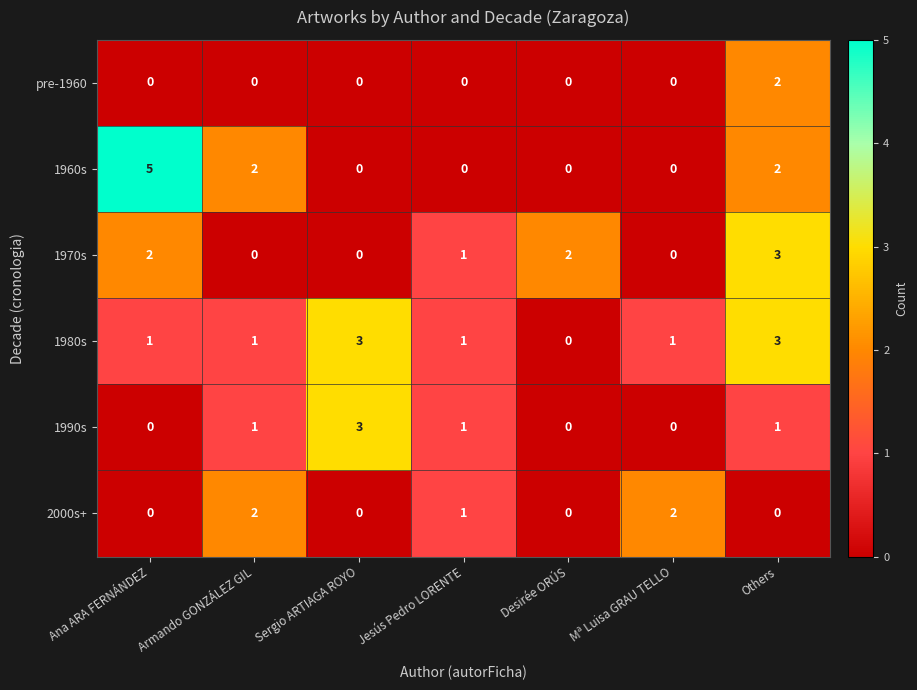

What is the sum of all 1990s values?

6